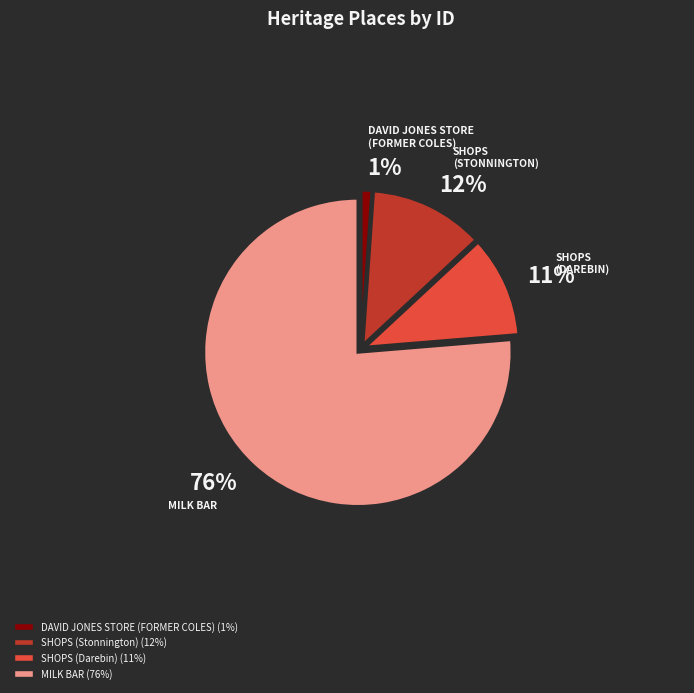

To the nearest percent, what is the difference between the largest and smallest slice percentages?

75%